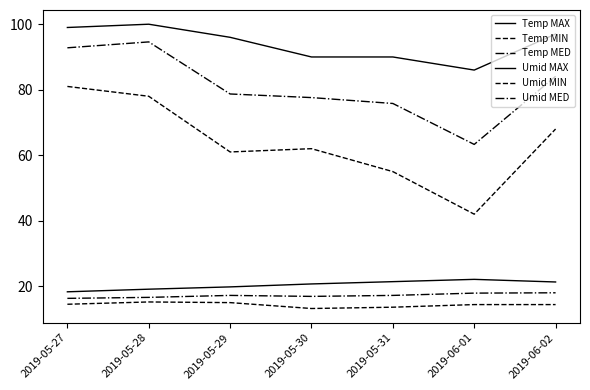

True or false: Umid MED and Temp MED cross at least once.

False